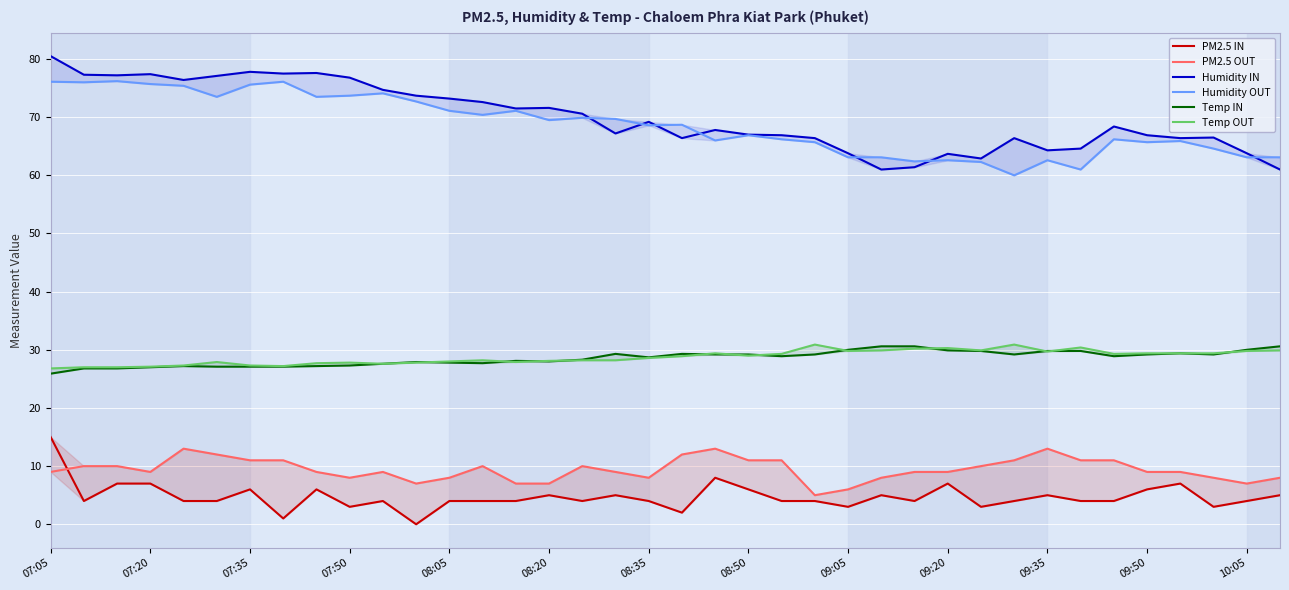

The value of Humidity OUT at 22 is 39.0. True or false?

False